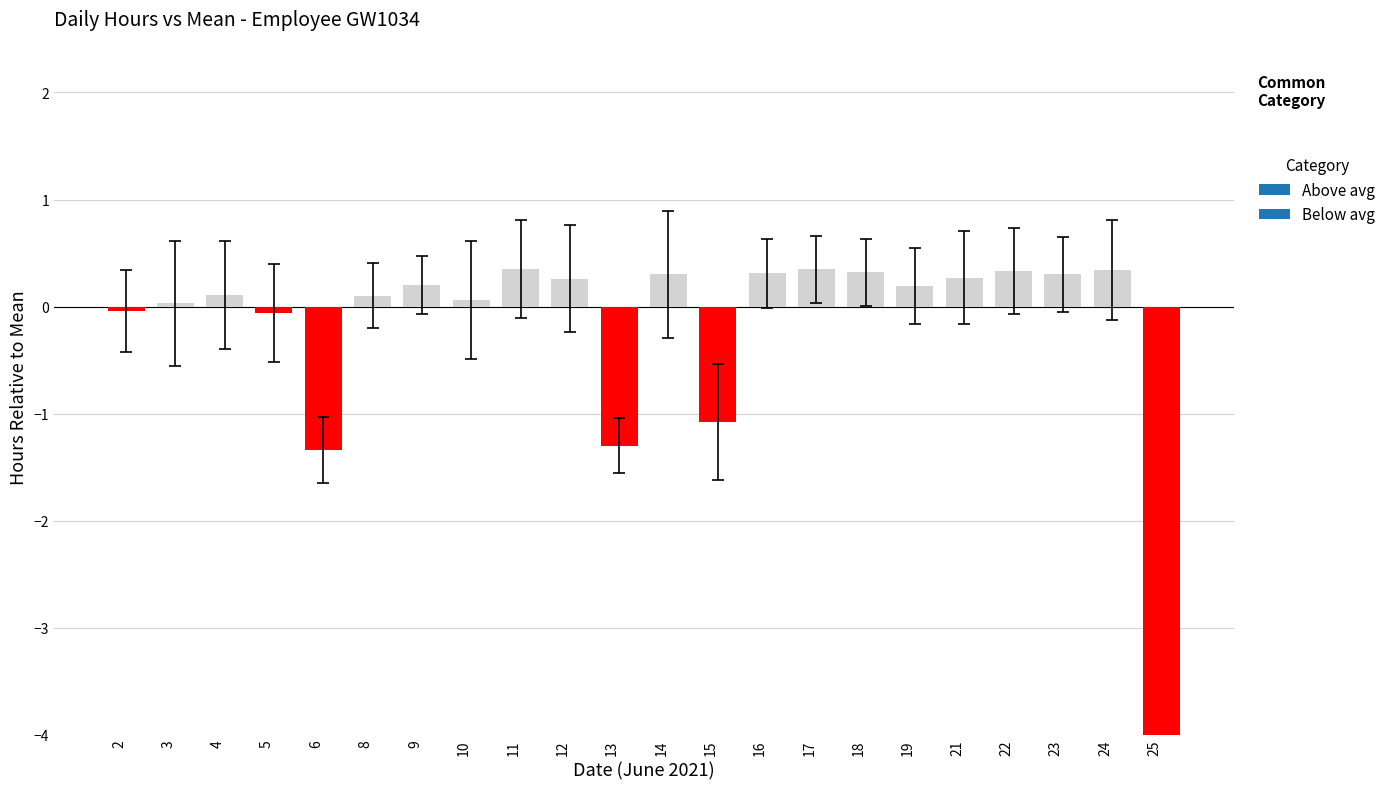

What is the change in value from 3 to 6?

-1.4